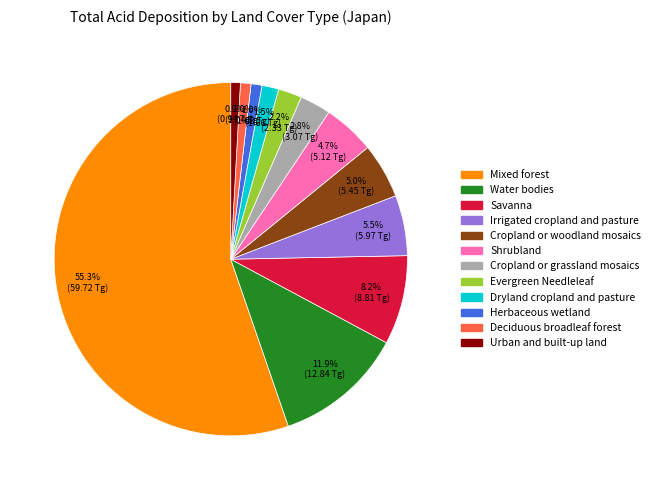

Which category has the biggest portion of the pie?

Mixed forest